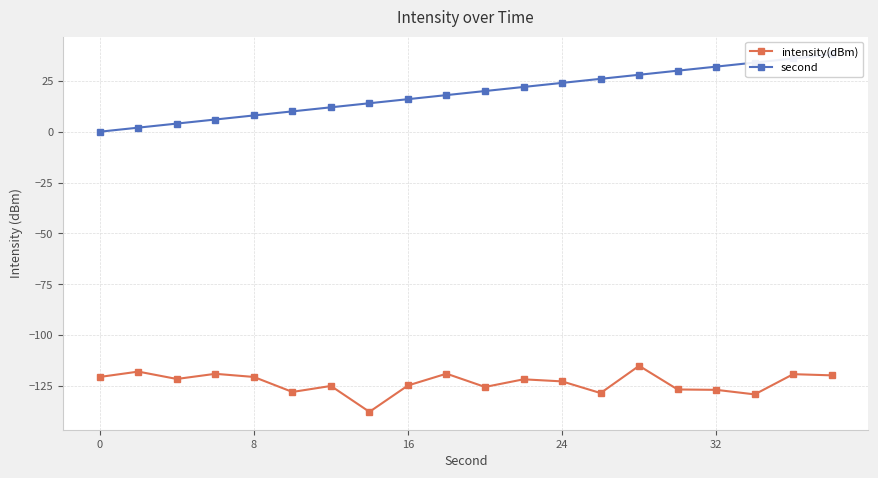

What is the minimum value for intensity(dBm)?

-137.7